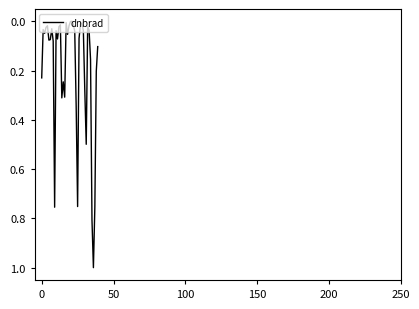

True or false: the data has more than 0 interior local peaks.

True